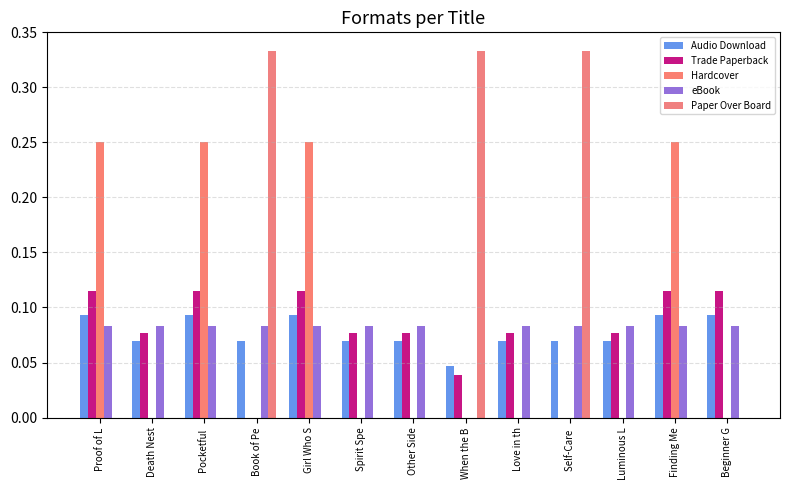

What is the label of the 4th bar from the left?

Book of Pe